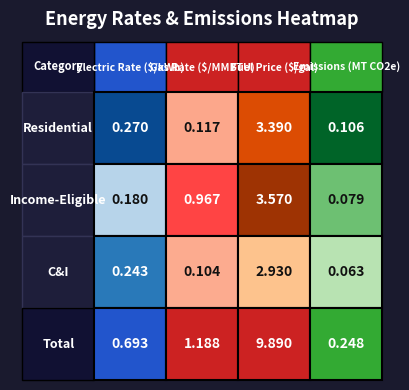

Is it true that Gas Rate equals 0.1 at 0?

False